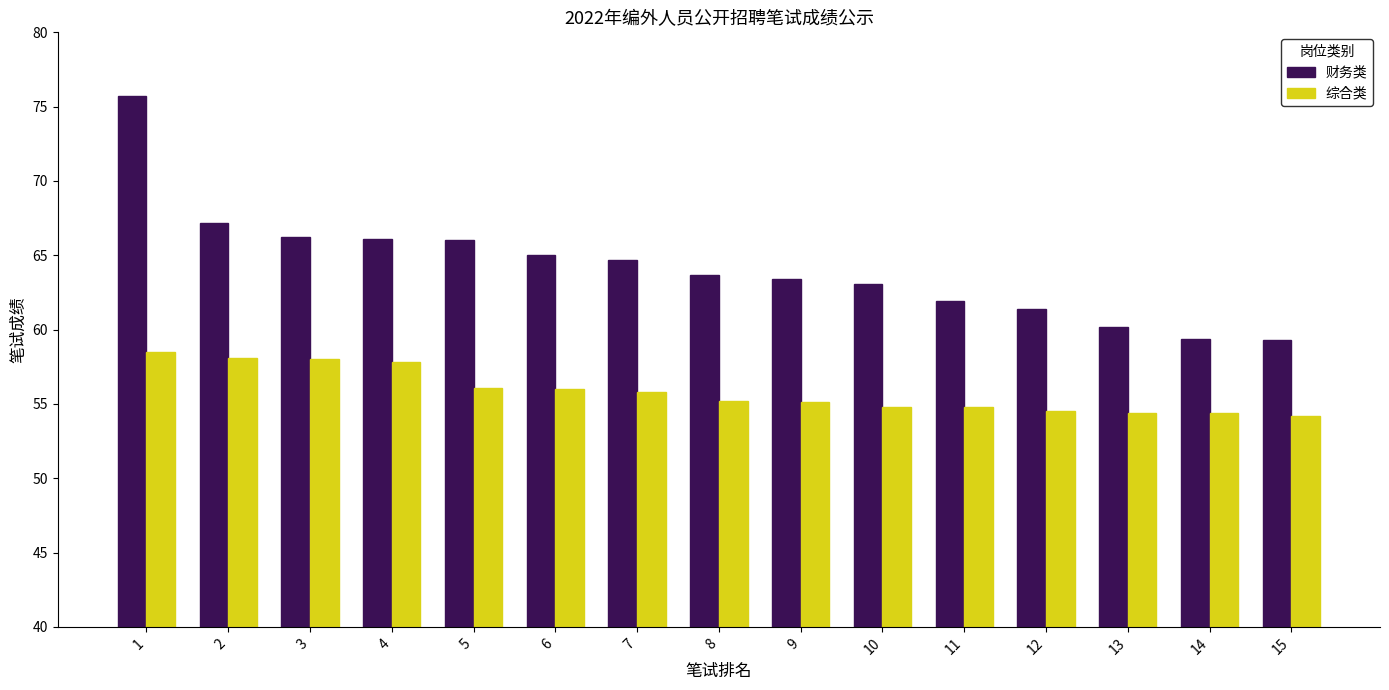

Which series has the largest total across all categories?

财务类